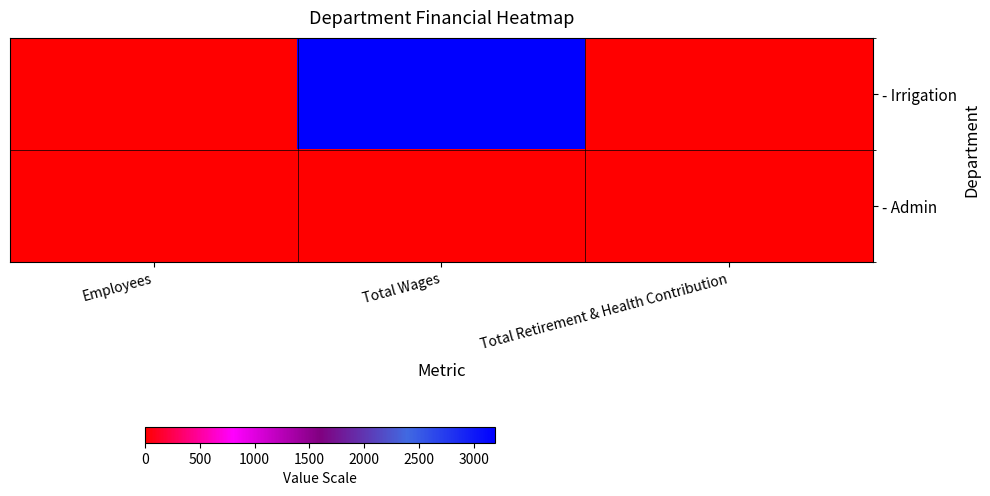

Reading left to right, list all the values displayed in this chart.

- Irrigation: Employees=1	Total Wages=3195	Total Retirement & Health Contribution=0
- Admin: Employees=3	Total Wages=0	Total Retirement & Health Contribution=0